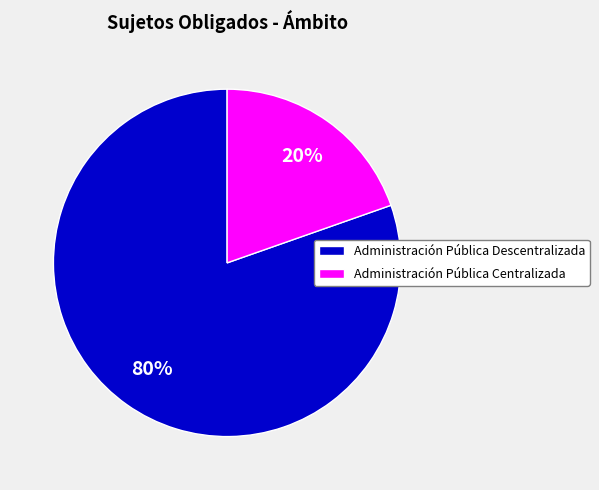

Is there any slice that represents more than half of the pie?

Yes